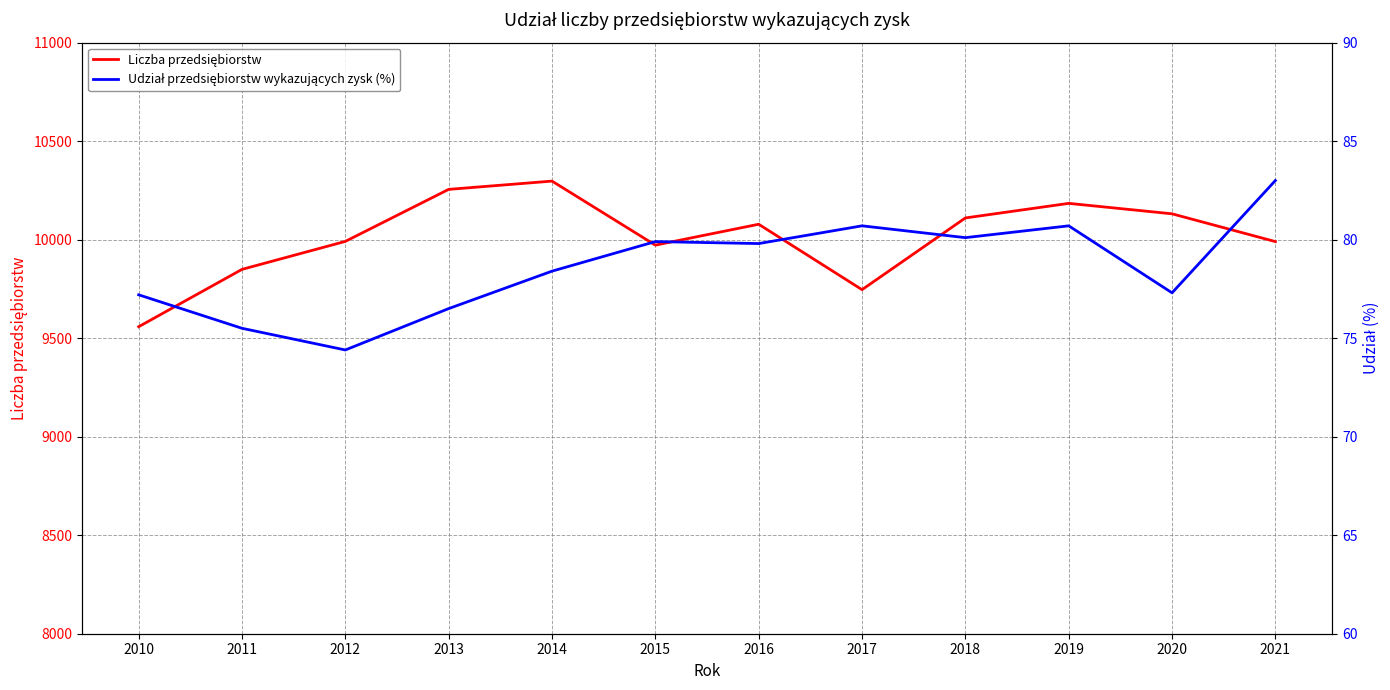

Reading left to right, what are all the values shown in this chart?

Liczba przedsiębiorstw: 9558.0	9849.0	9991.0	10255.0	10297.0	9972.0	10078.0	9746.0	10110.0	10184.0	10131.0	9990.0
Udział przedsiębiorstw wykazujących zysk (%): 77.2	75.5	74.4	76.5	78.4	79.9	79.8	80.7	80.1	80.7	77.3	83.0